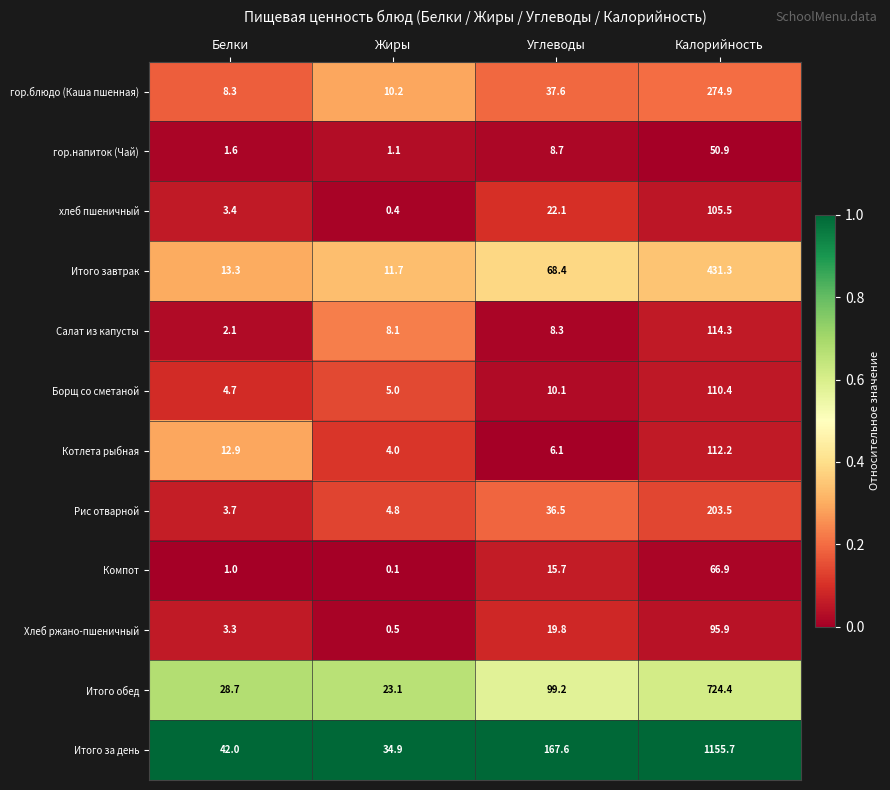

Which series has the widest spread of values?

Итого за день